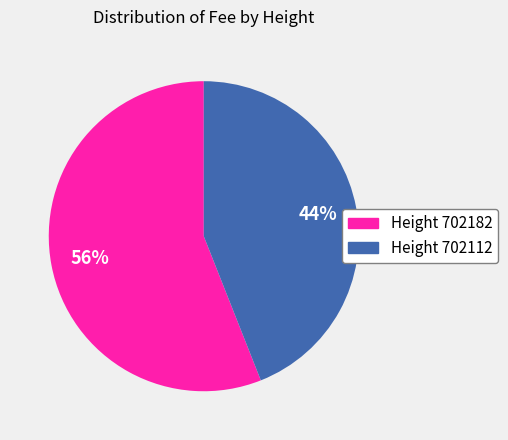

Is there any slice that represents more than half of the pie?

Yes